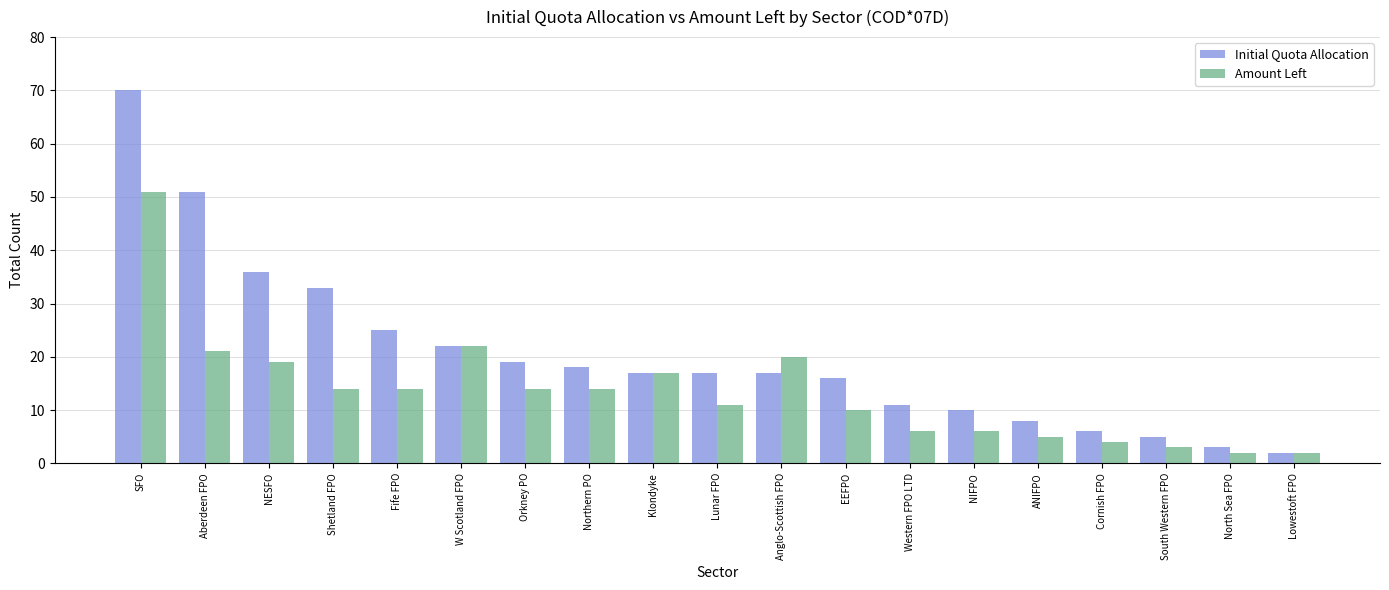

What is the total value across all series at NIFPO?

16